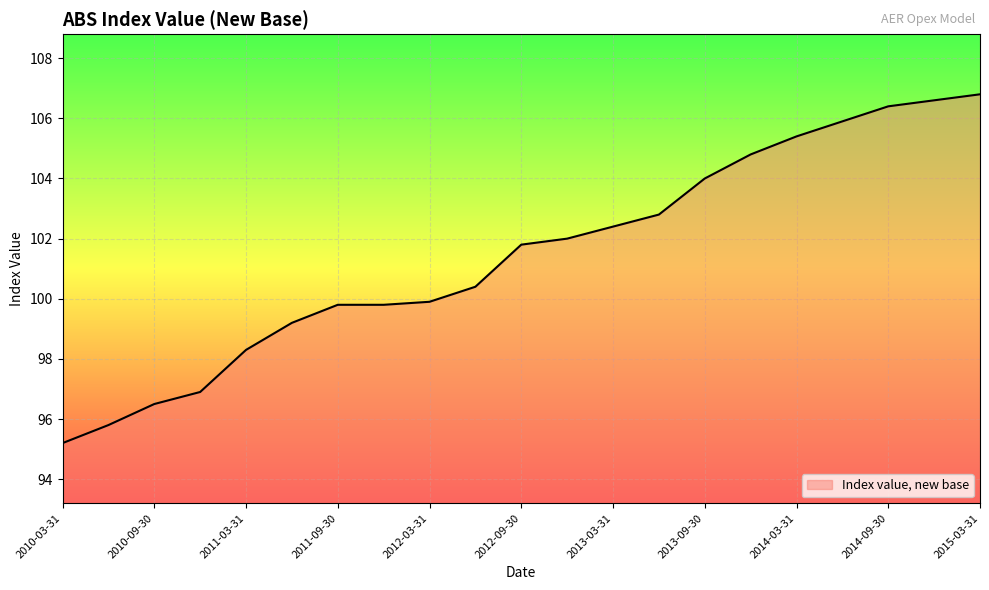

Reading left to right, transcribe all the data shown in this chart.

95.2	95.8	96.5	96.9	98.3	99.2	99.8	99.8	99.9	100.4	101.8	102.0	102.4	102.8	104.0	104.8	105.4	105.9	106.4	106.6	106.8